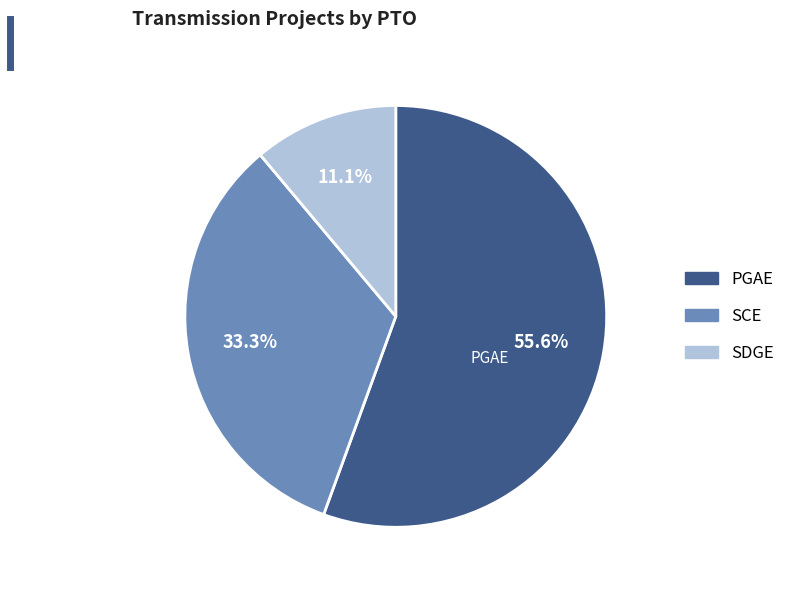

To the nearest percent, what is the average slice percentage?

33%